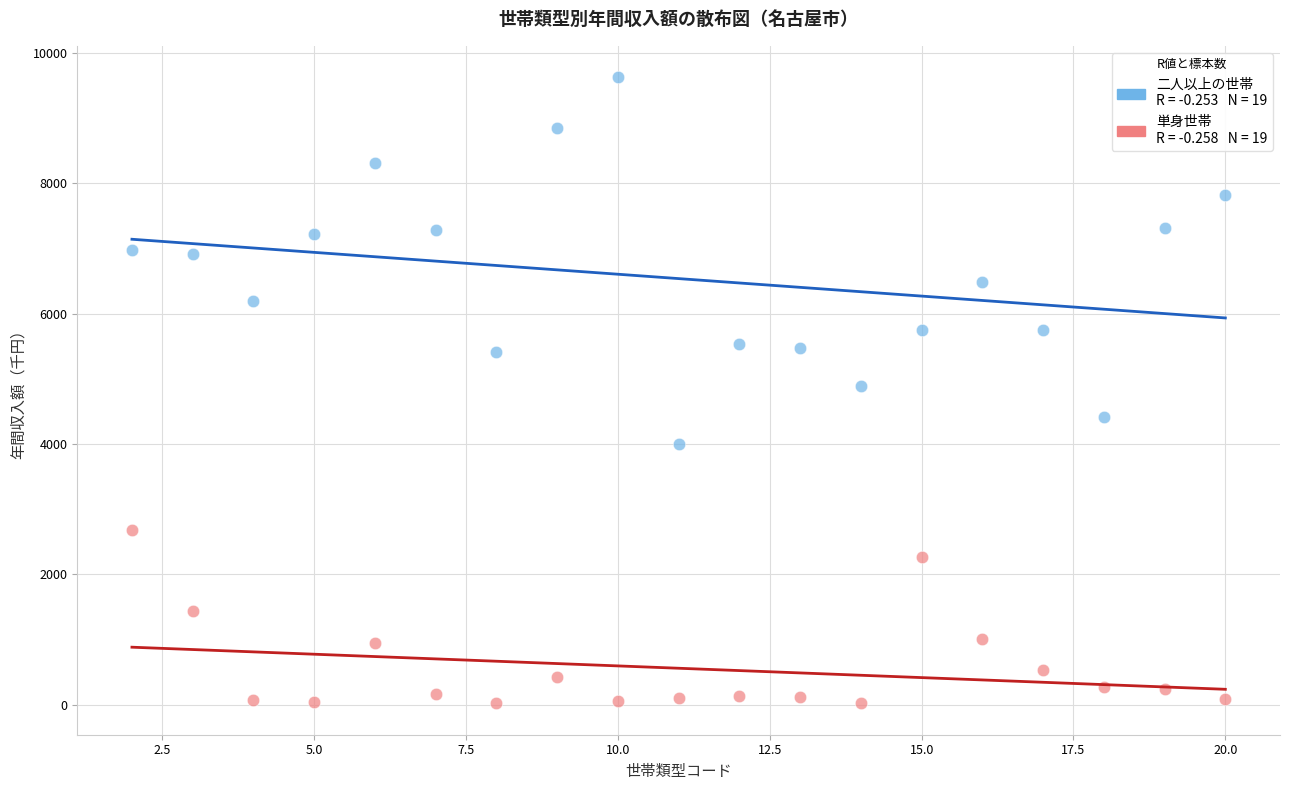

Across all data points, what is the range of Y values (max minus min)?

9616